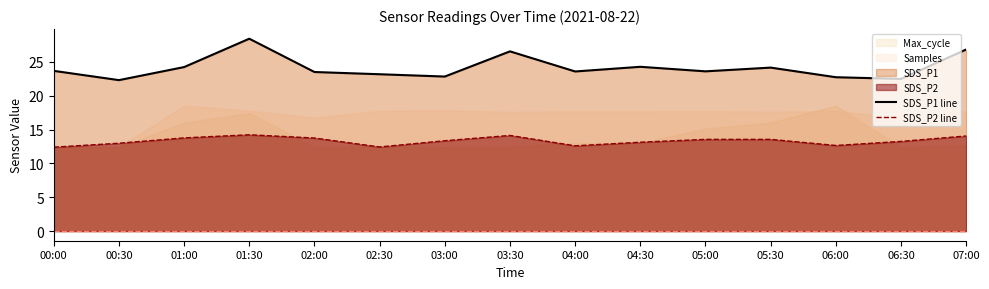

At how many categories does at least one series exceed 18?

15